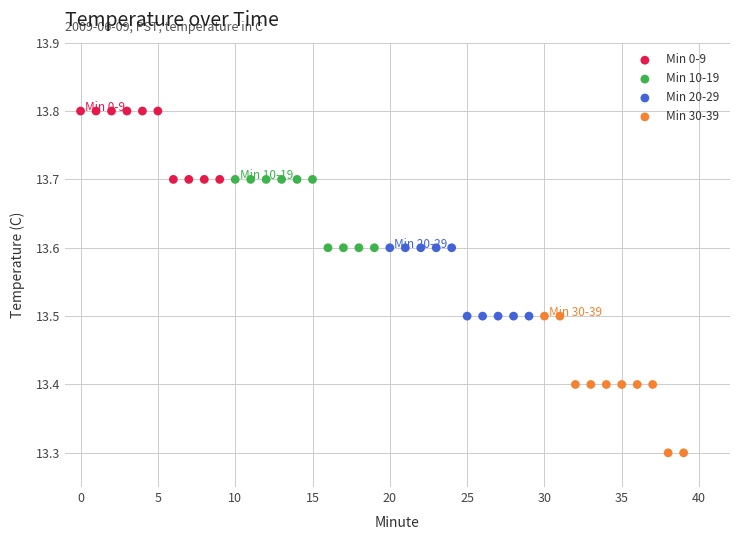

Which series has the widest spread of Y values?

Min 30-39